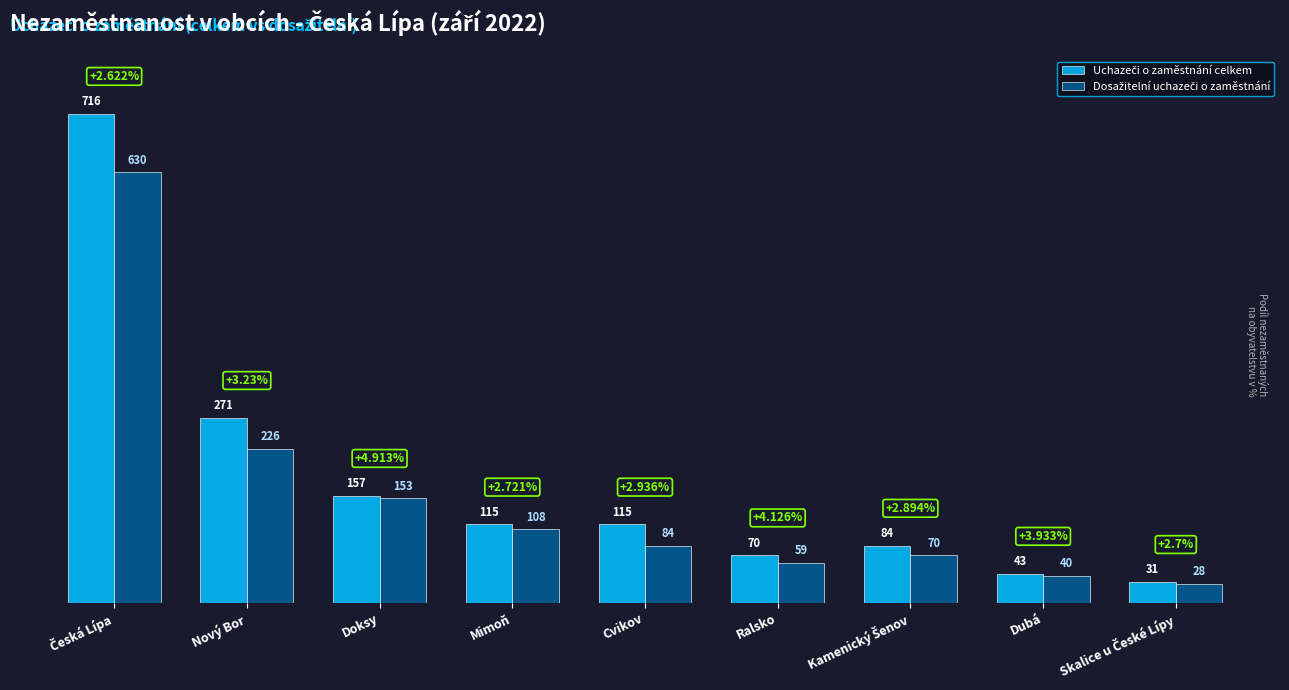

What is the total value across all series at Nový Bor?

497